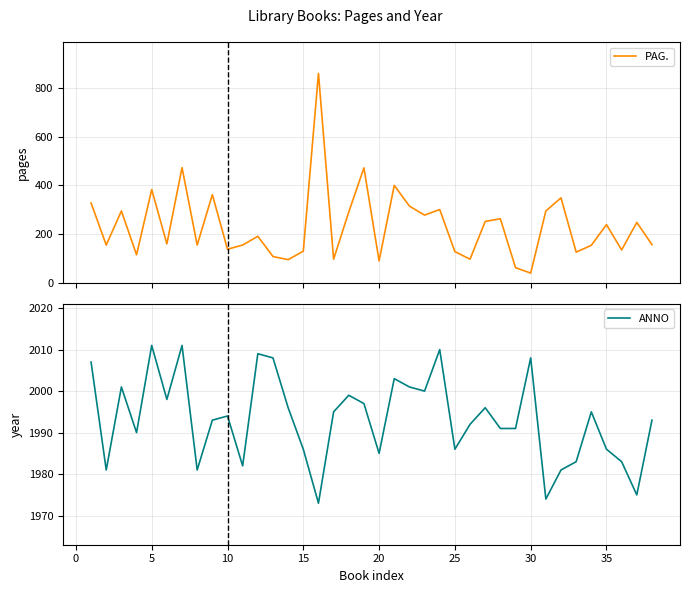

The ANNO series shows 2969 at 30. True or false?

False